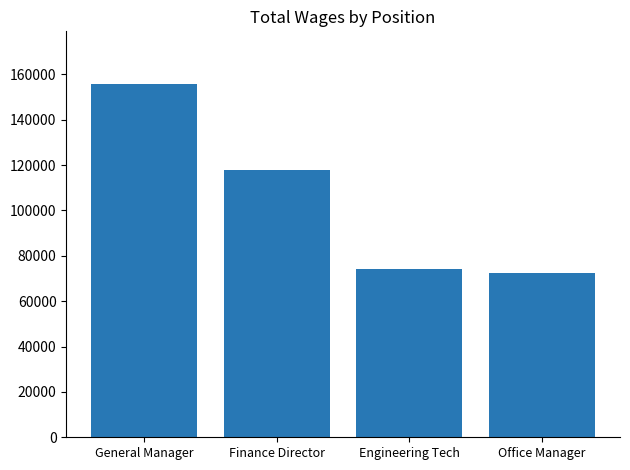

What is the value of the 3rd bar from the left?

74057